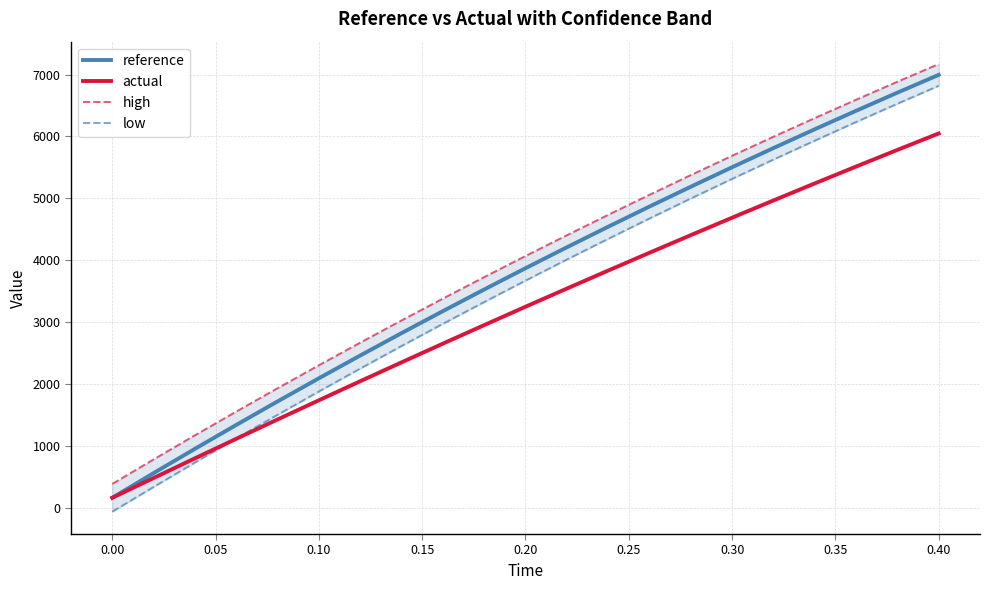

What is the minimum value shown in the chart?

-60.8